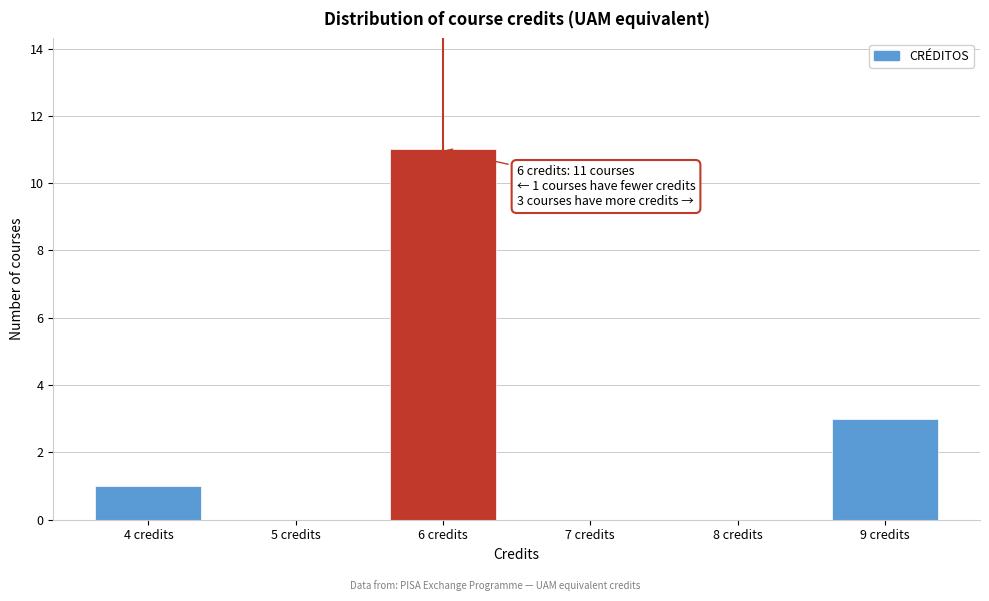

Which range on the x-axis has the tallest bar?

5.5 to 6.5